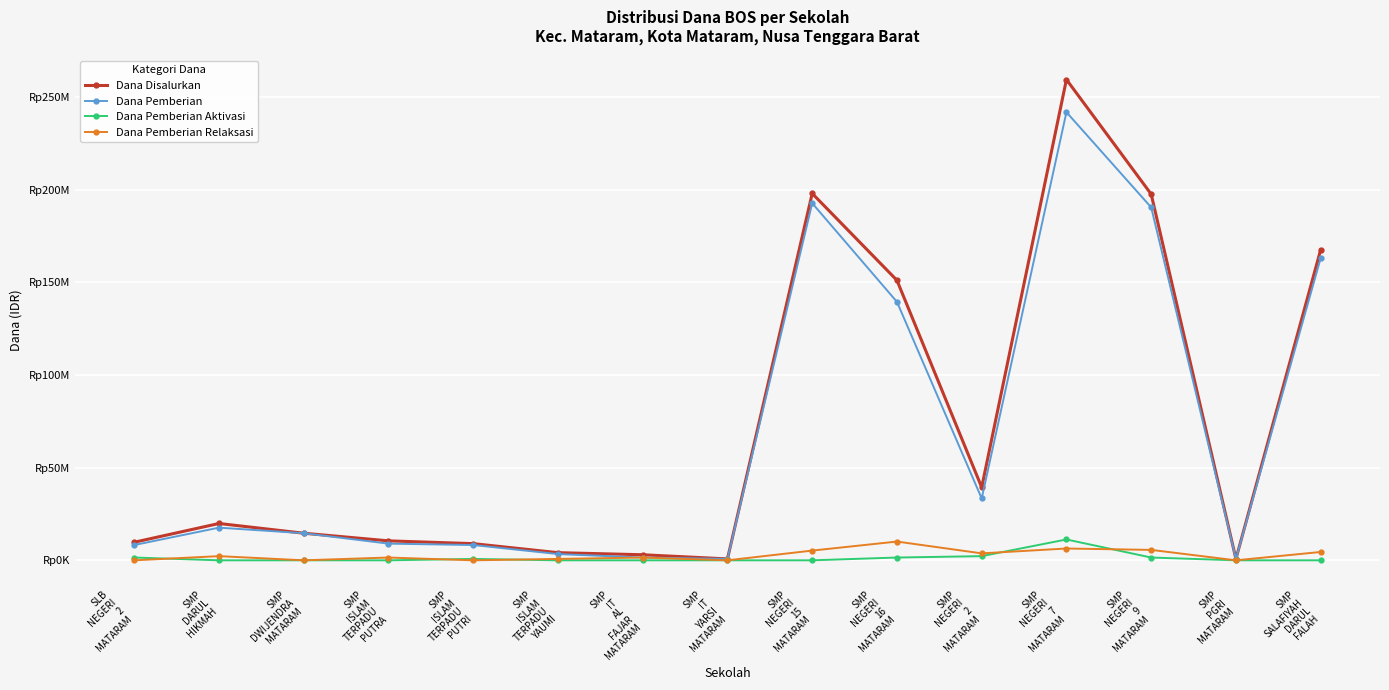

The value of Dana Disalurkan at SMP
ISLAM
TERPADU
YAUMI is 4125000. True or false?

True